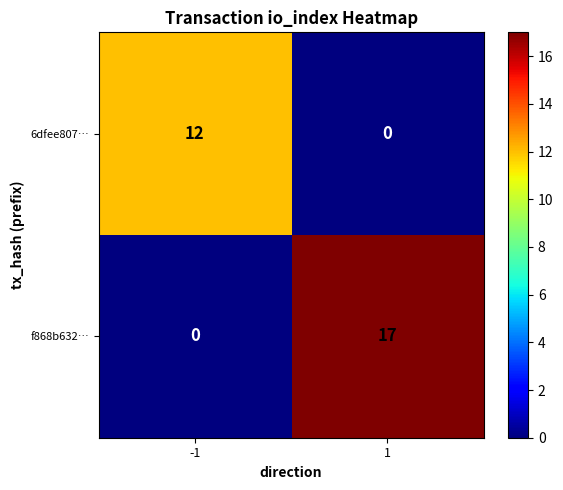

Rank the categories by 6dfee807… value from highest to lowest.

-1, 1